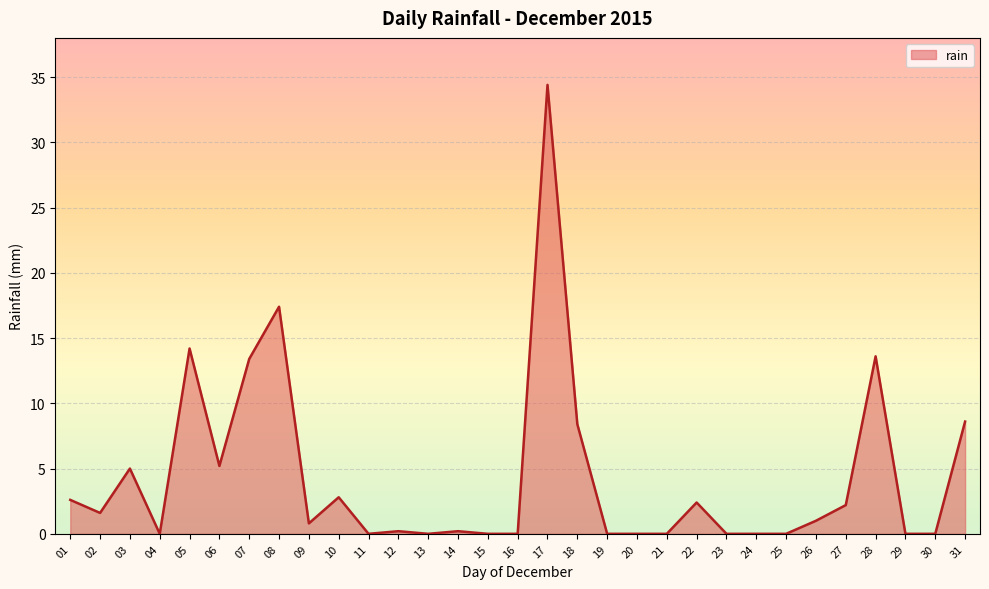

Is it true that the value at 01 is 1.3?

False